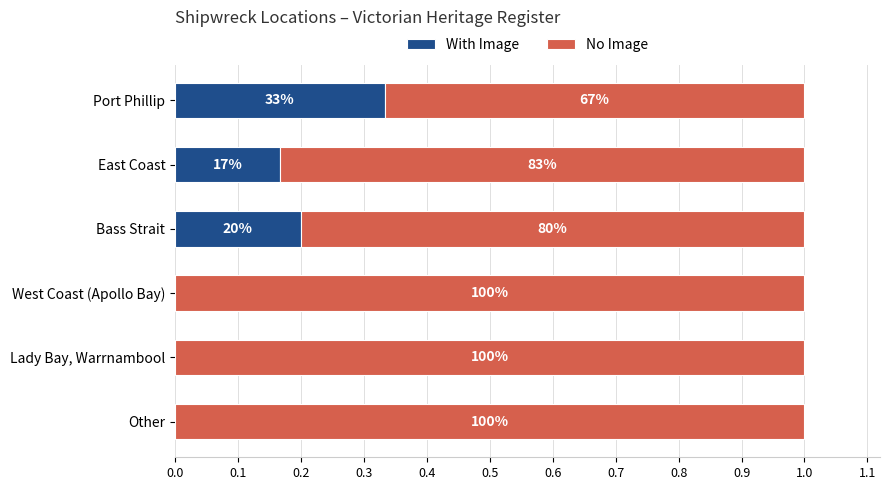

What are all the series names shown in the legend?

With Image, No Image